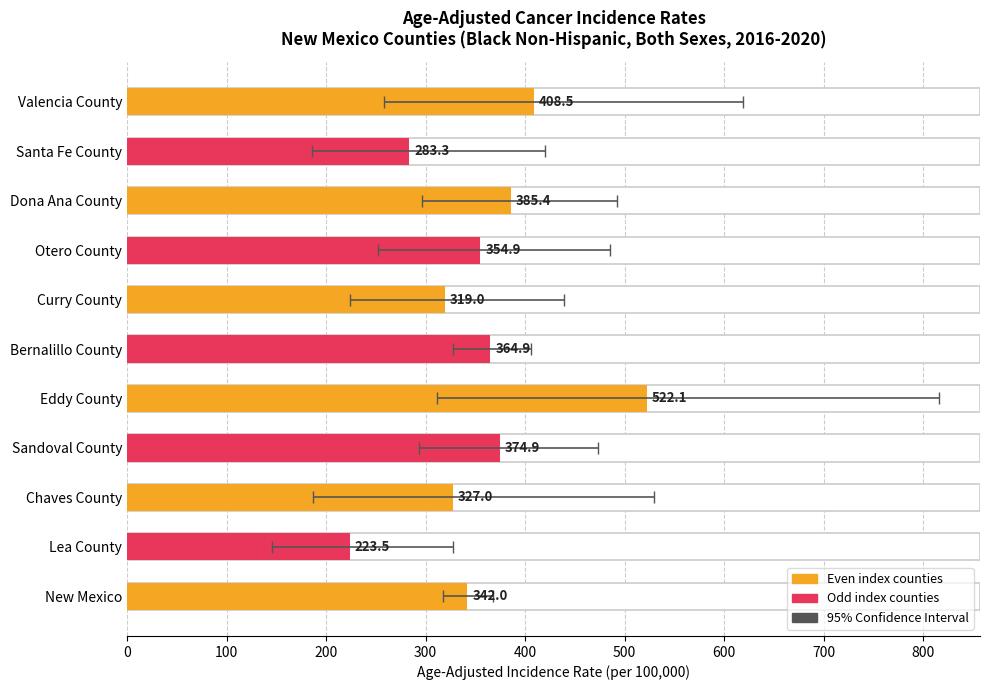

True or false: the data shows 224.7 at Otero County.

False